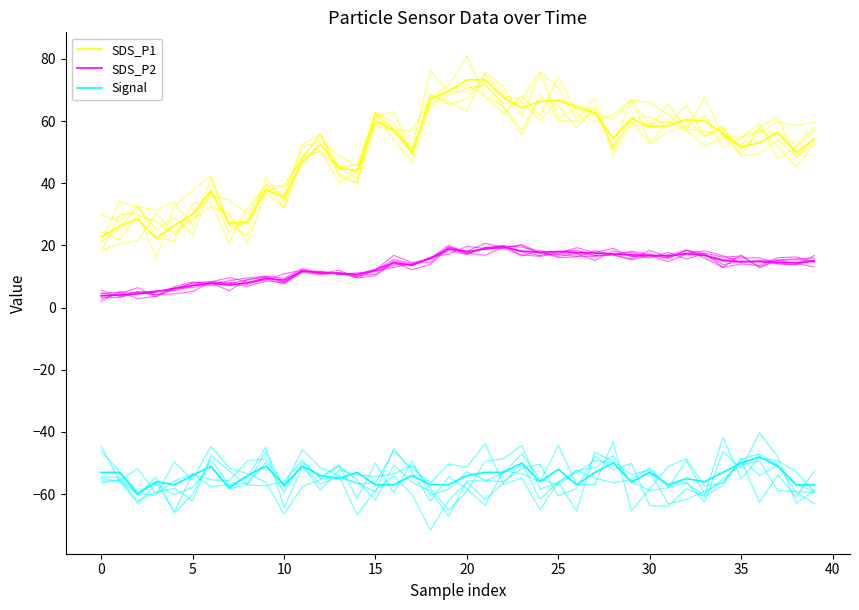

Which series has the largest range (max minus min)?

SDS_P1